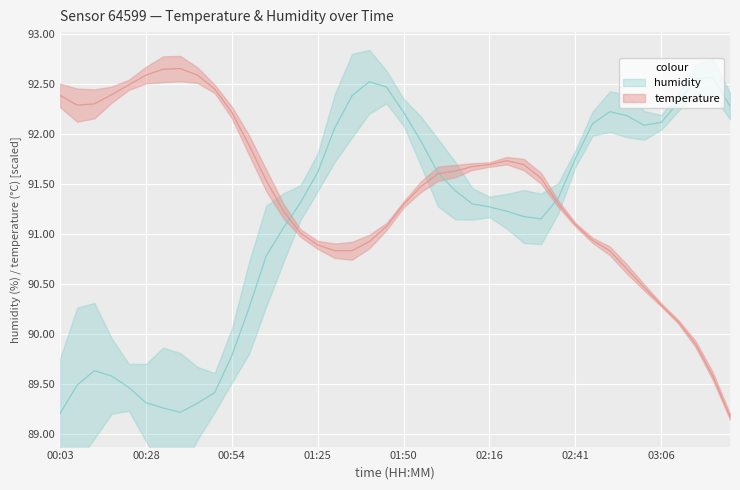

The temperature series shows 45.2 at 00:43. True or false?

False